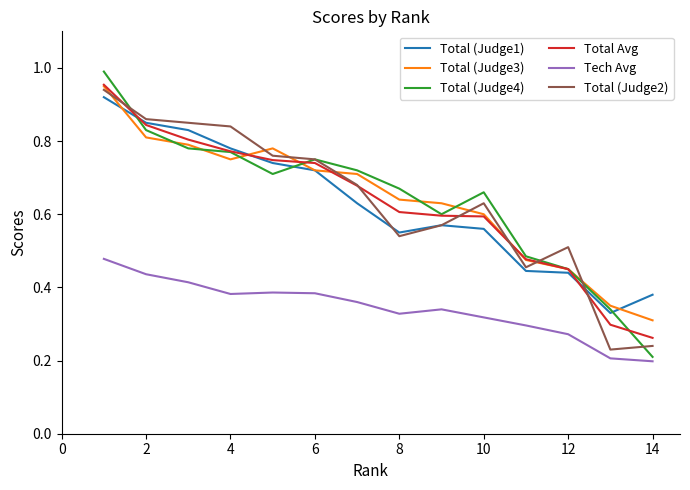

Which series has the largest range (max minus min)?

Total (Judge4)